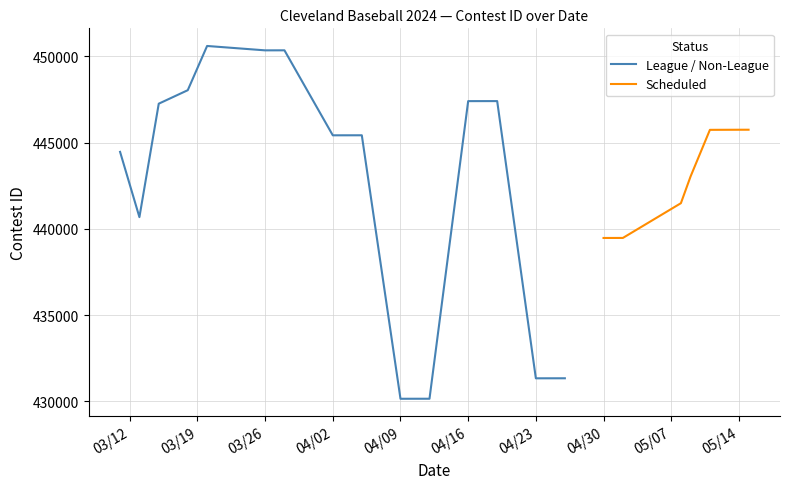

Reading left to right, what are all the values shown in this chart?

444462	440678	447256	448038	450602	450348	450349	450350	445422	445423	445424	430147	430148	430149	447404	447405	447406	431333	431334	431335	439470	439471	439472	441486	443035	445739	445745	445746